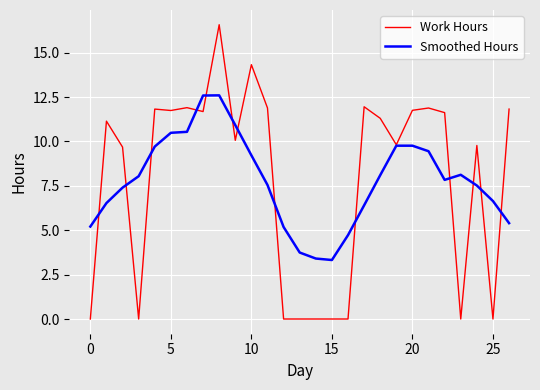

After their last crossing, which series has the higher values: Work Hours or Smoothed Hours?

Work Hours